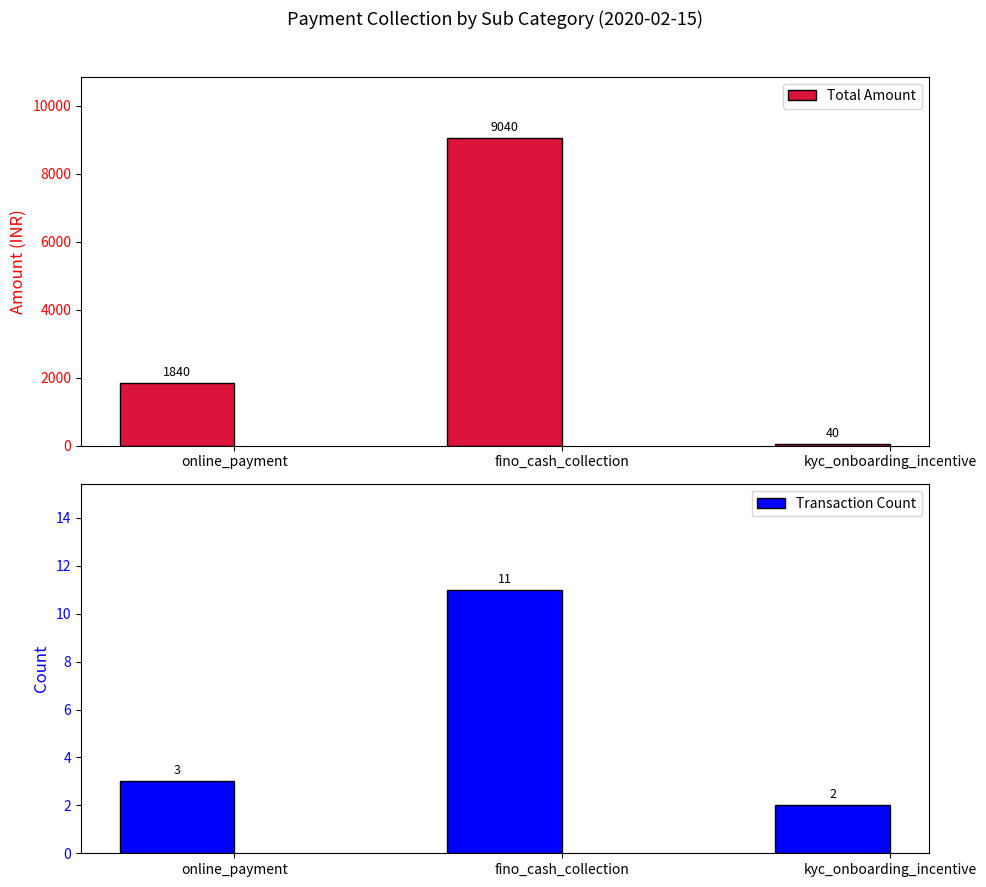

At which category is the sum across all series the highest?

fino_cash_collection